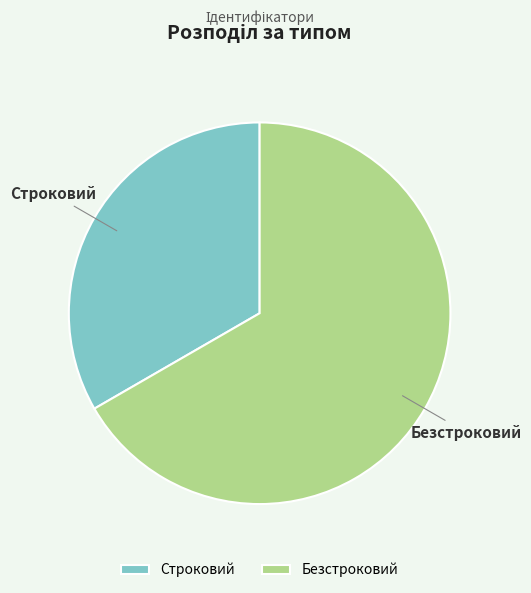

What is the smallest slice in the pie chart?

Строковий